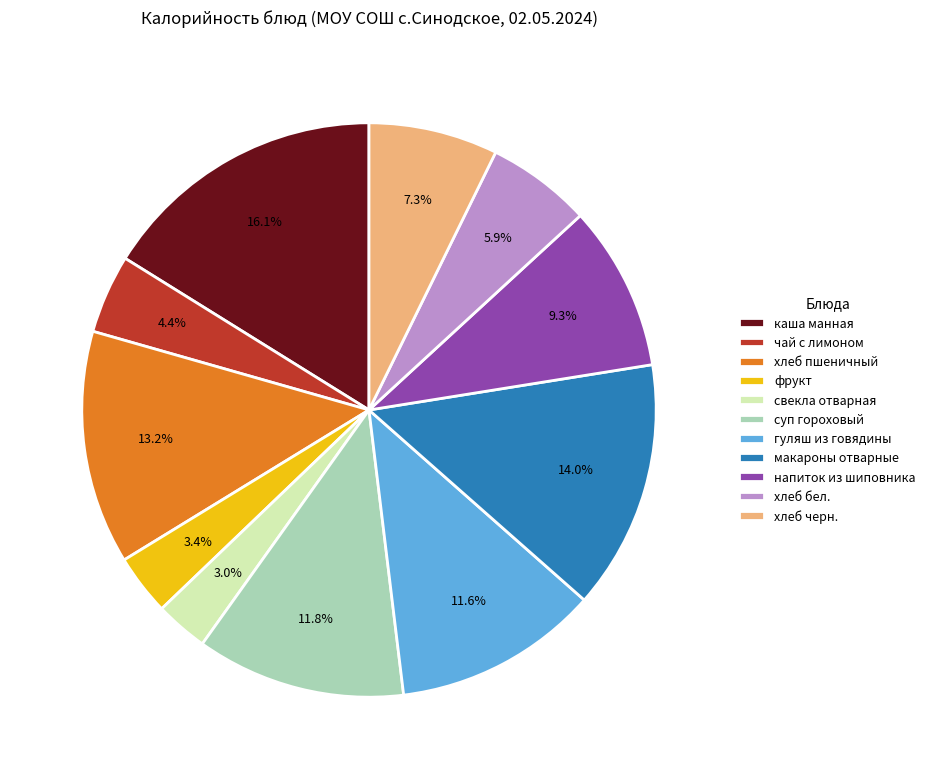

Which has a higher value, хлеб черн. or свекла отварная?

хлеб черн.